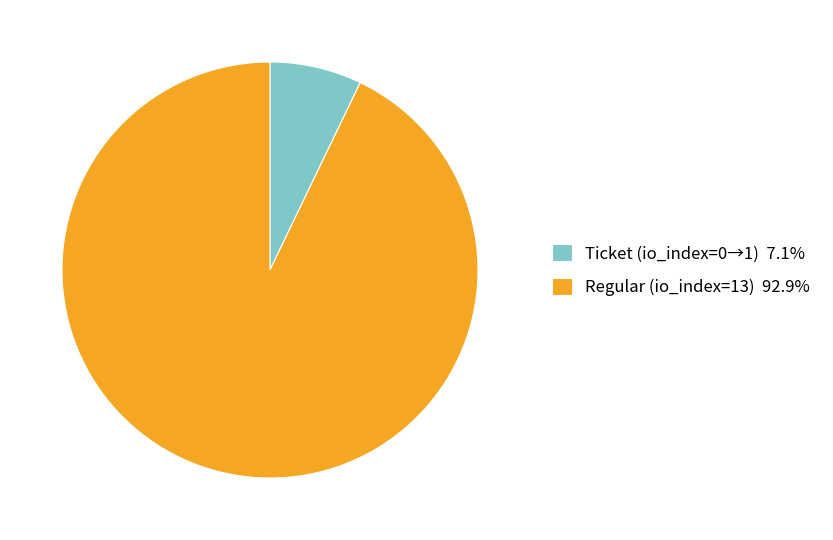

Combined, do Regular (io_index=13) 92.9% and Ticket (io_index=0→1) 7.1% account for over 50%?

Yes